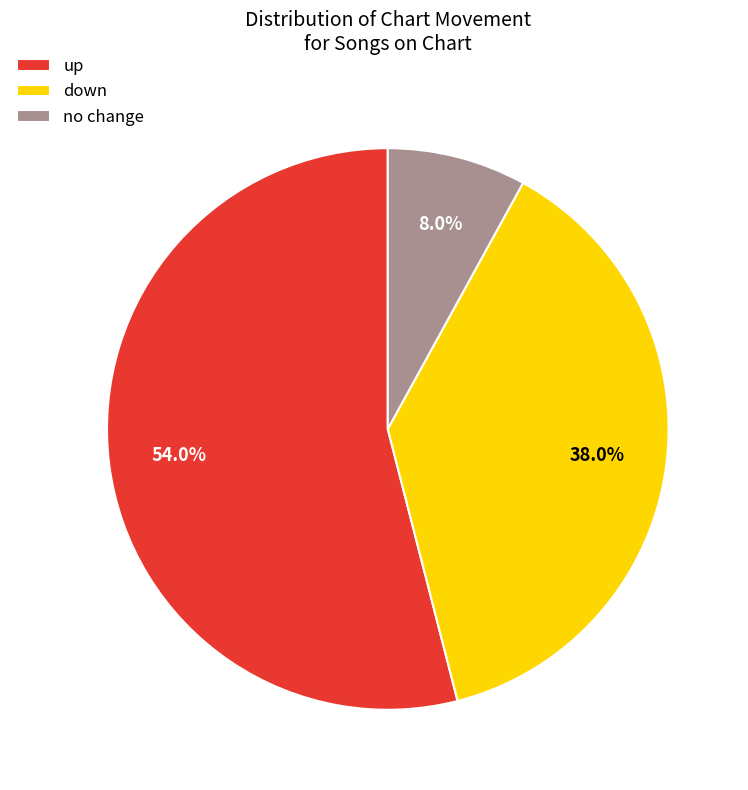

Approximately how many times larger is the value at up compared to down?

1.4